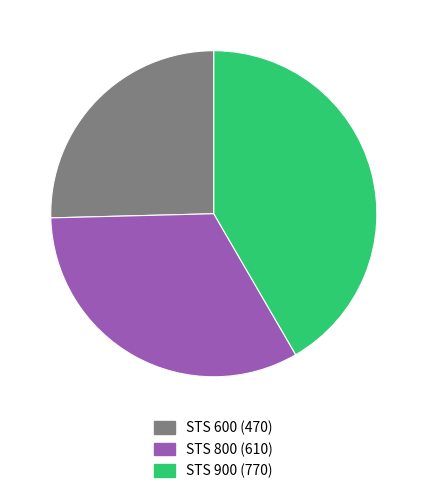

What is the largest slice in the pie chart?

STS 900